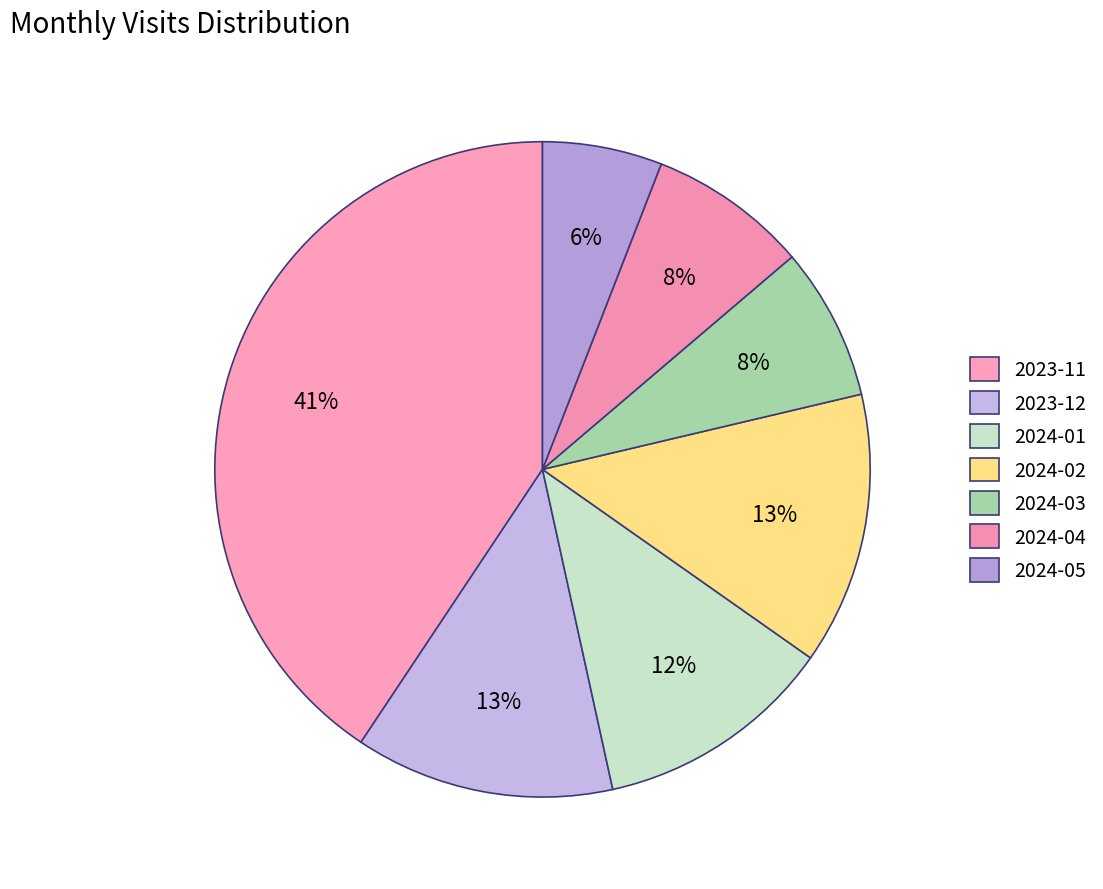

The 2023-11 slice represents 55% of the pie. True or false?

False